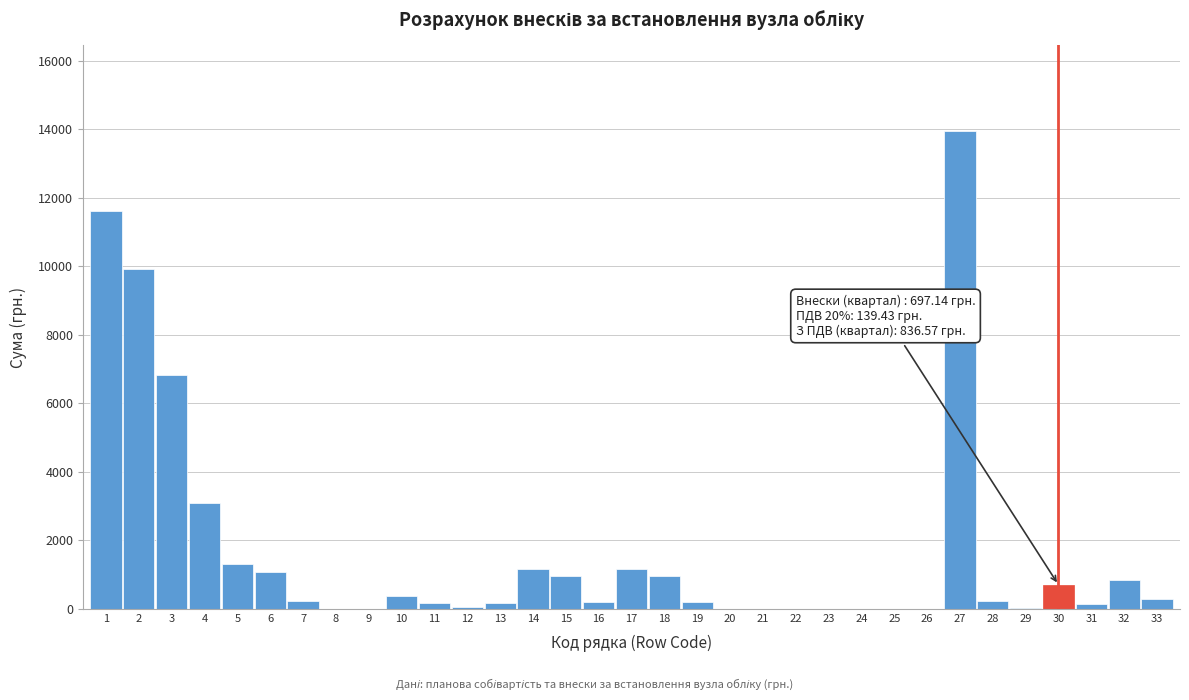

Is it true that the value at 17 is 1161.9?

True